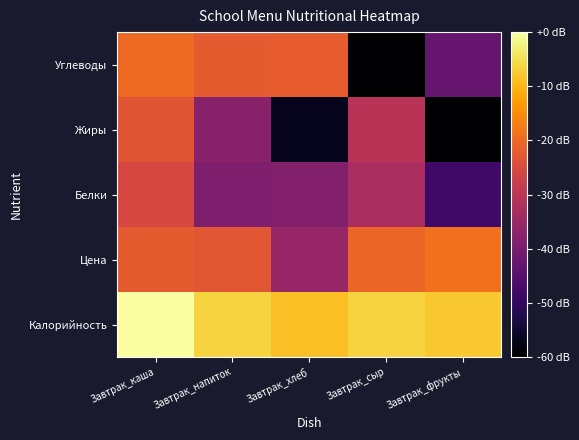

Which label corresponds to the largest value in the chart?

Завтрак_каша